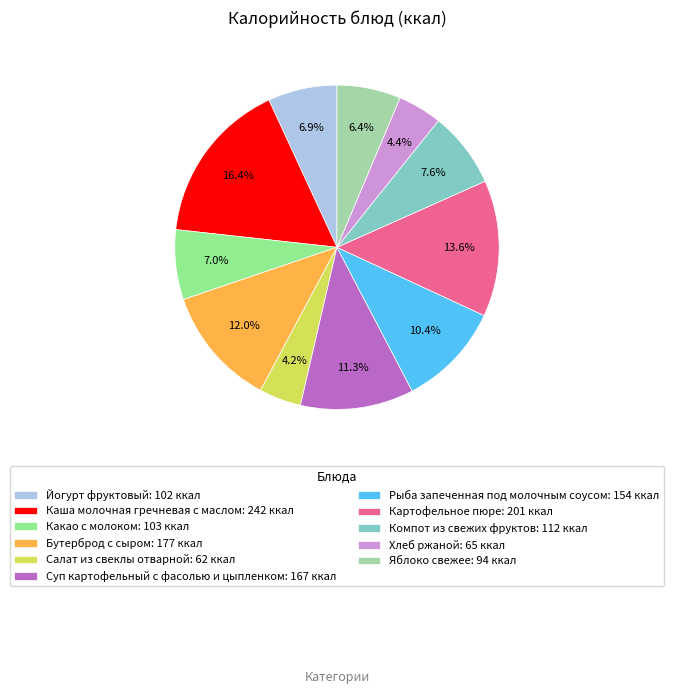

Combined, what portion of the pie is Какао с молоком and Картофельное пюре?

20.6%